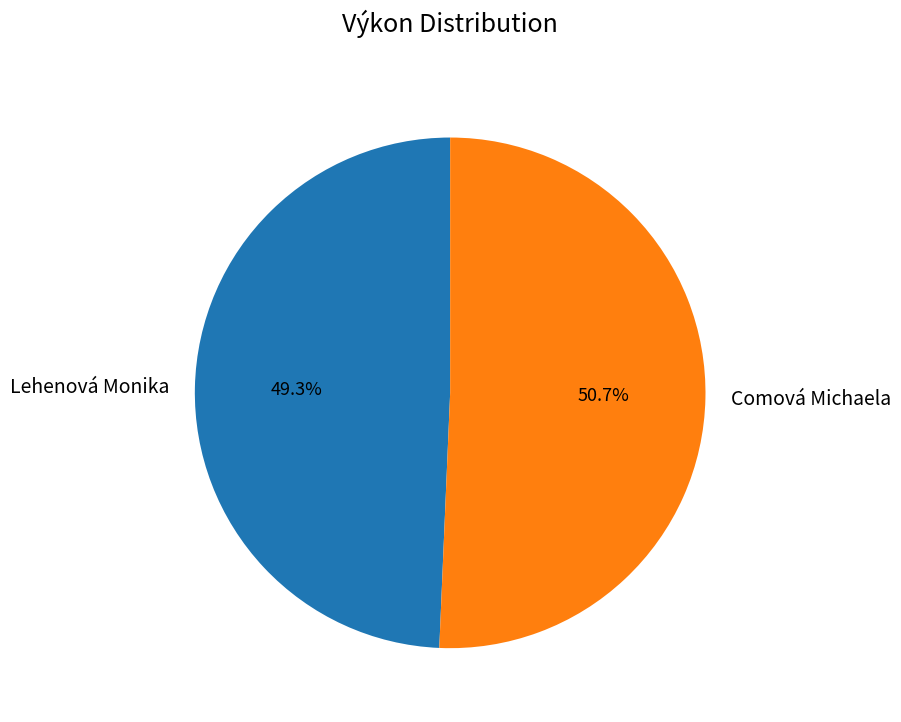

To the nearest percent, what is the difference between the Lehenová Monika and Comová Michaela slice percentages?

1%